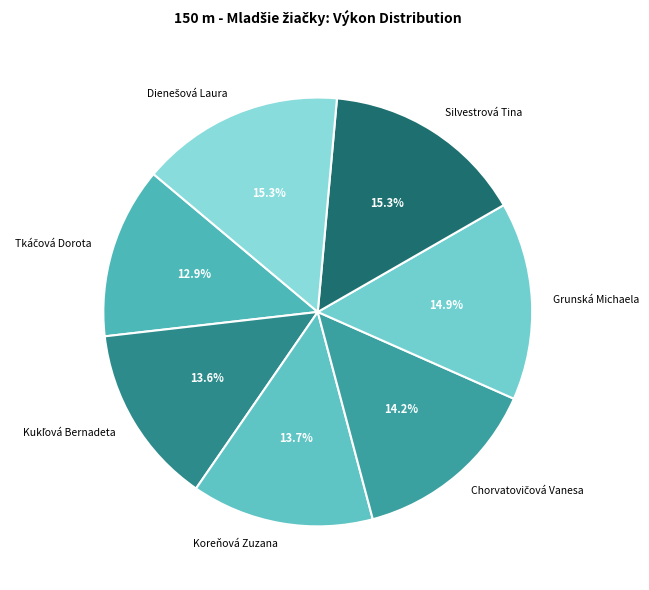

True or false: Koreňová Zuzana accounts for 14% of the total.

True